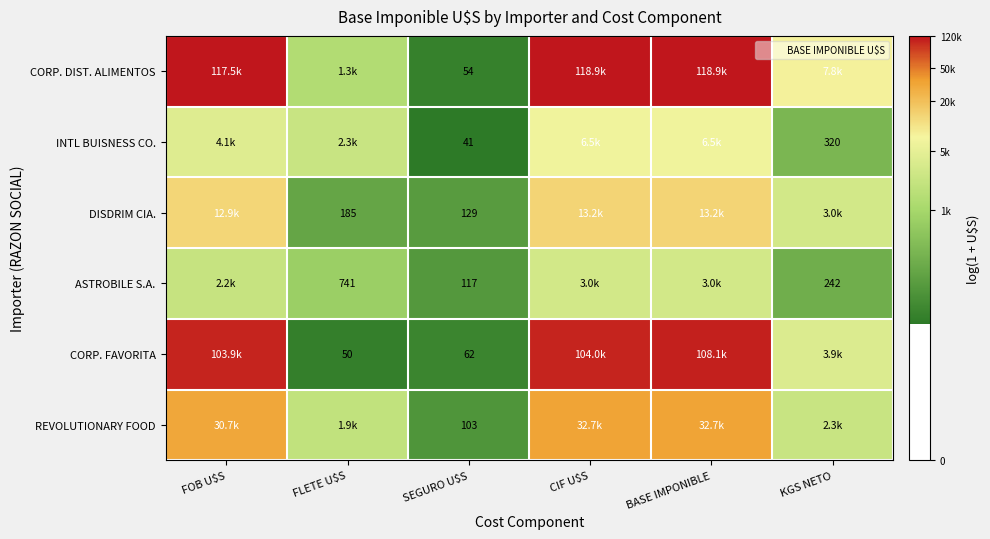

Which series has the largest range (max minus min)?

CORP. DIST. ALIMENTOS